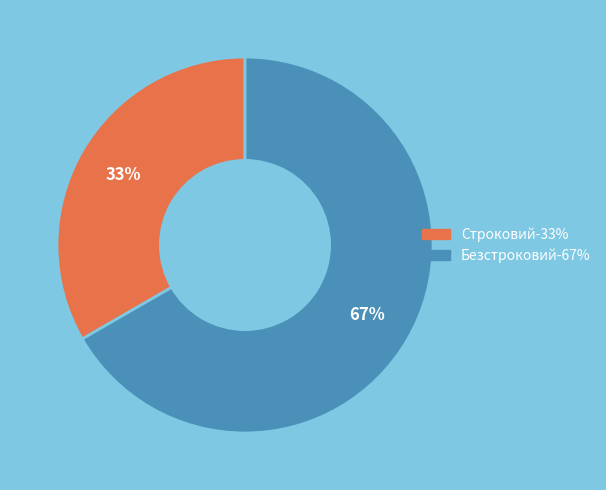

Combined, do Безстроковий and Строковий account for over 50%?

Yes